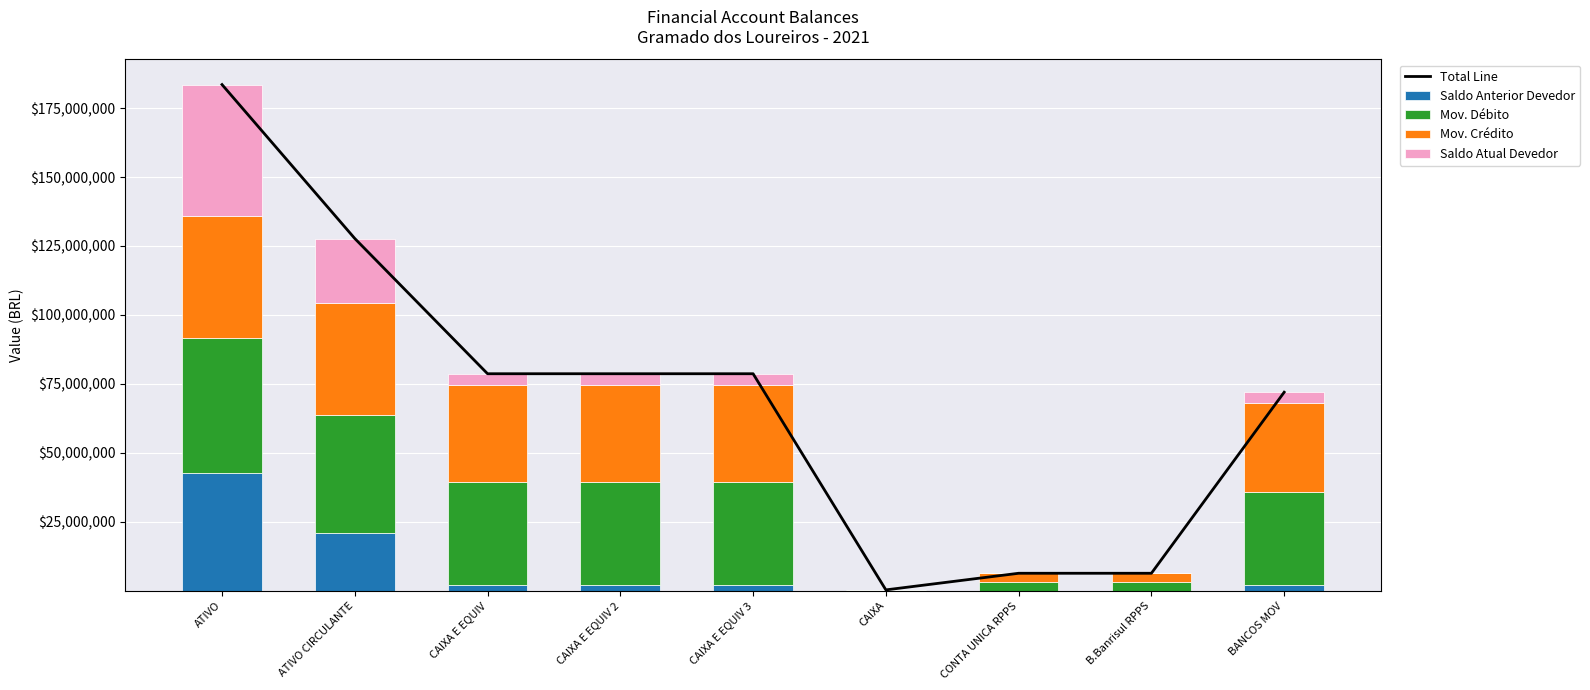

At which label is Mov. Crédito closest to 22131393?

BANCOS MOV